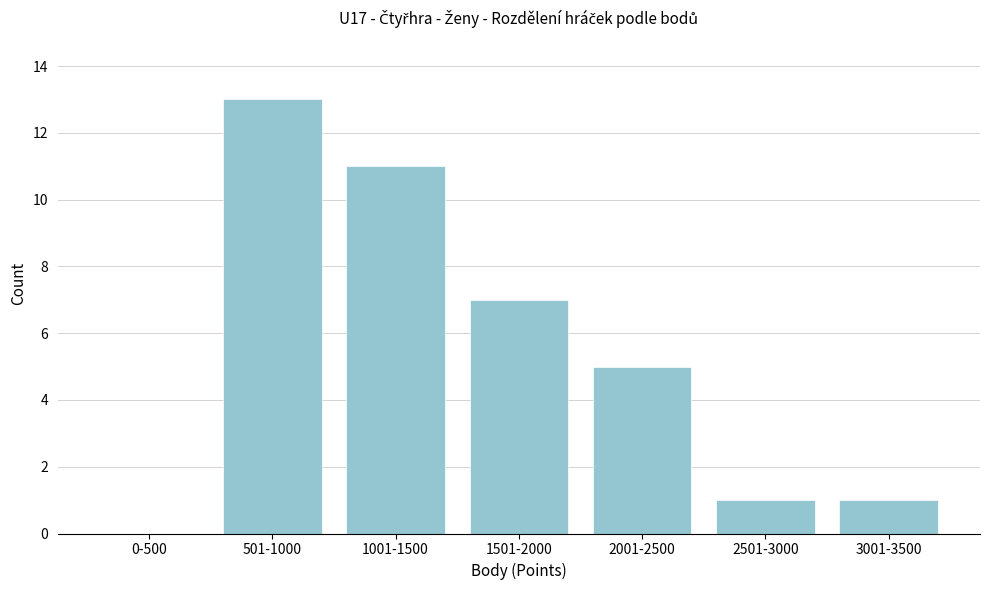

Reading left to right, extract all data points from this chart.

0-500=0	501-1000=13	1001-1500=11	1501-2000=7	2001-2500=5	2501-3000=1	3001-3500=1